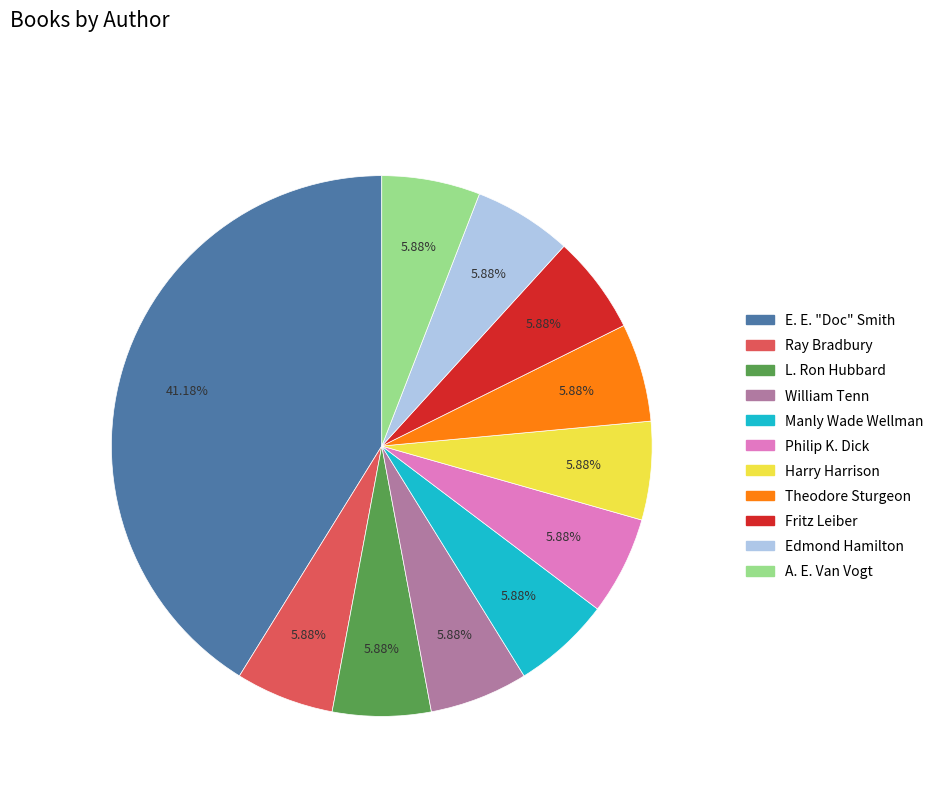

What percentage do Manly Wade Wellman and A. E. Van Vogt together represent?

11.8%